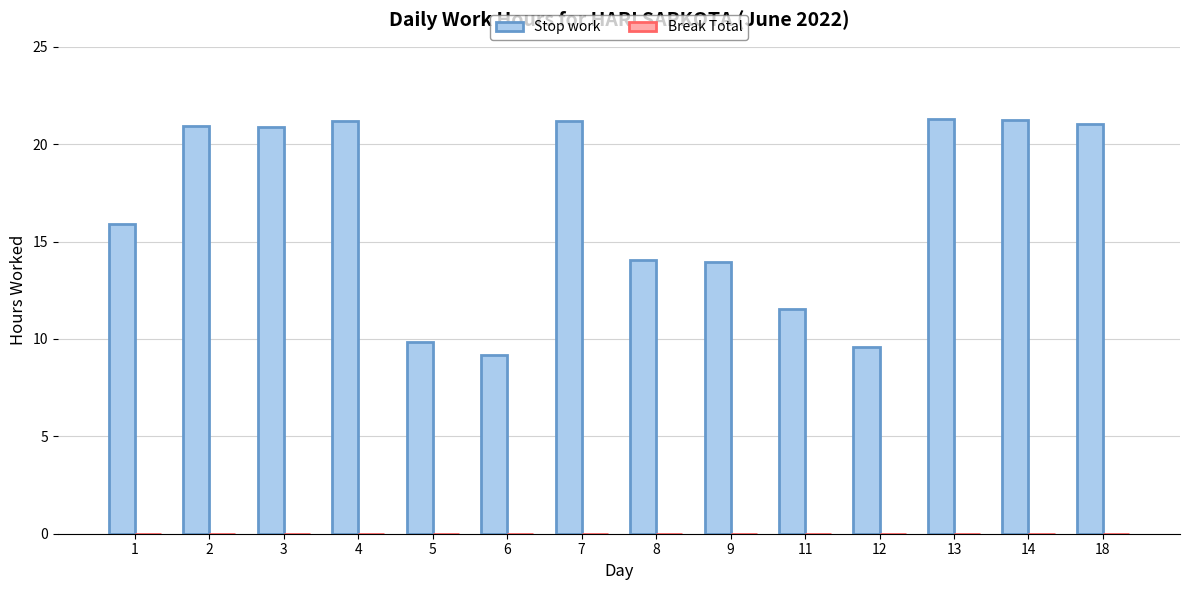

Approximately how many times larger is the value at 9 compared to 4?

0.7